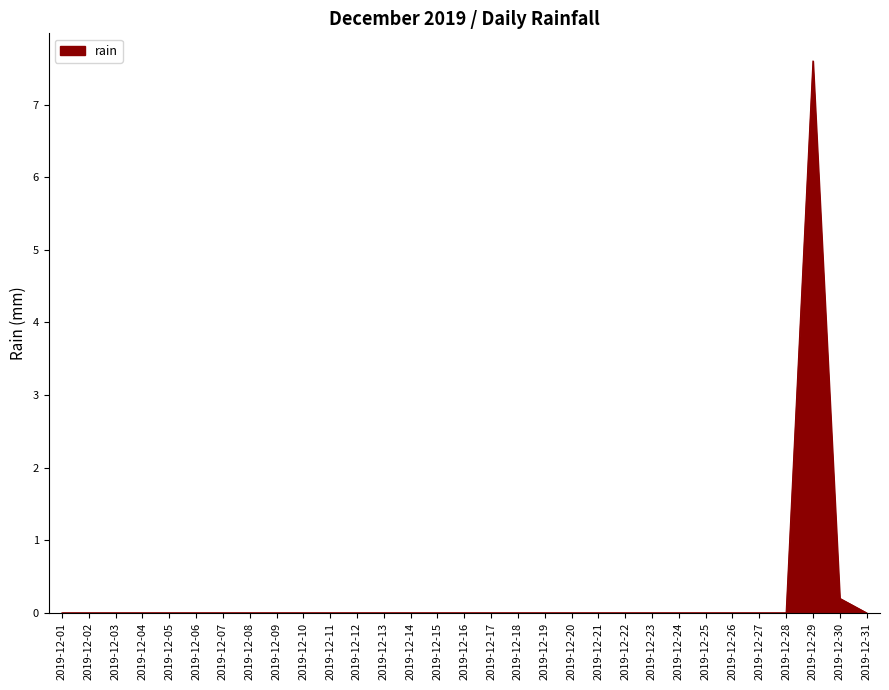

What is the greatest value displayed?

7.6